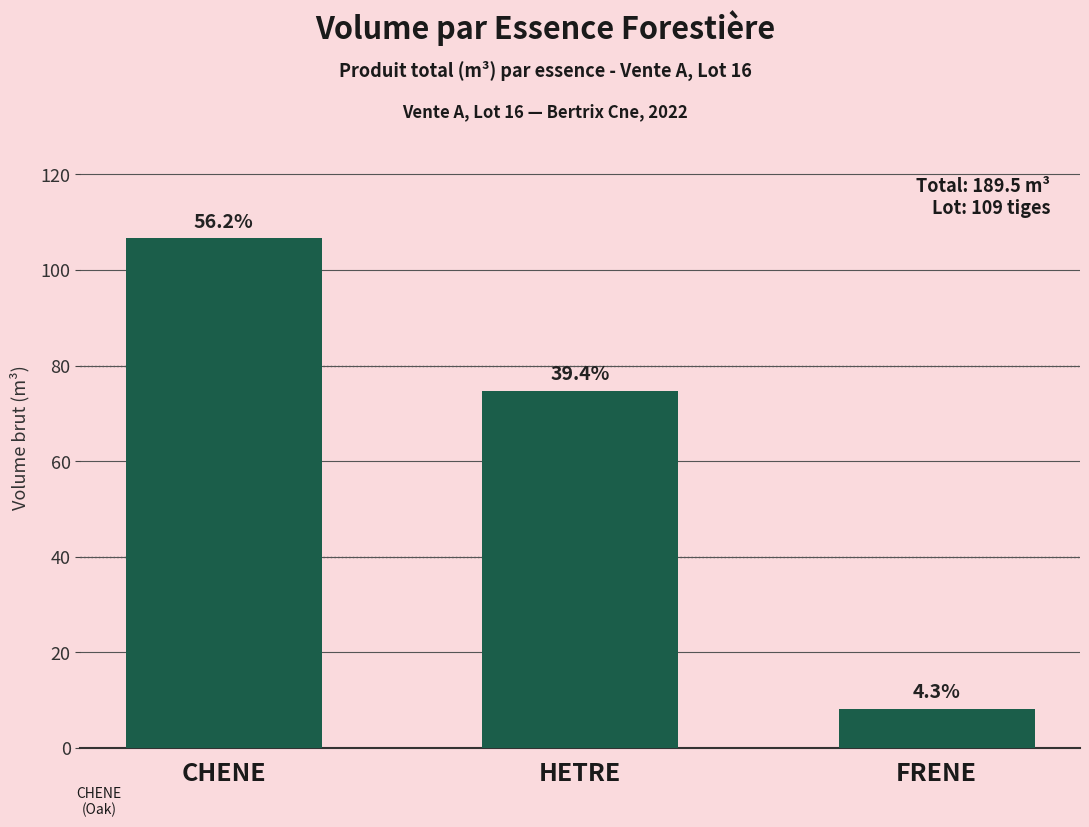

Reading left to right, what are all the values shown in this chart?

106.6	74.8	8.2